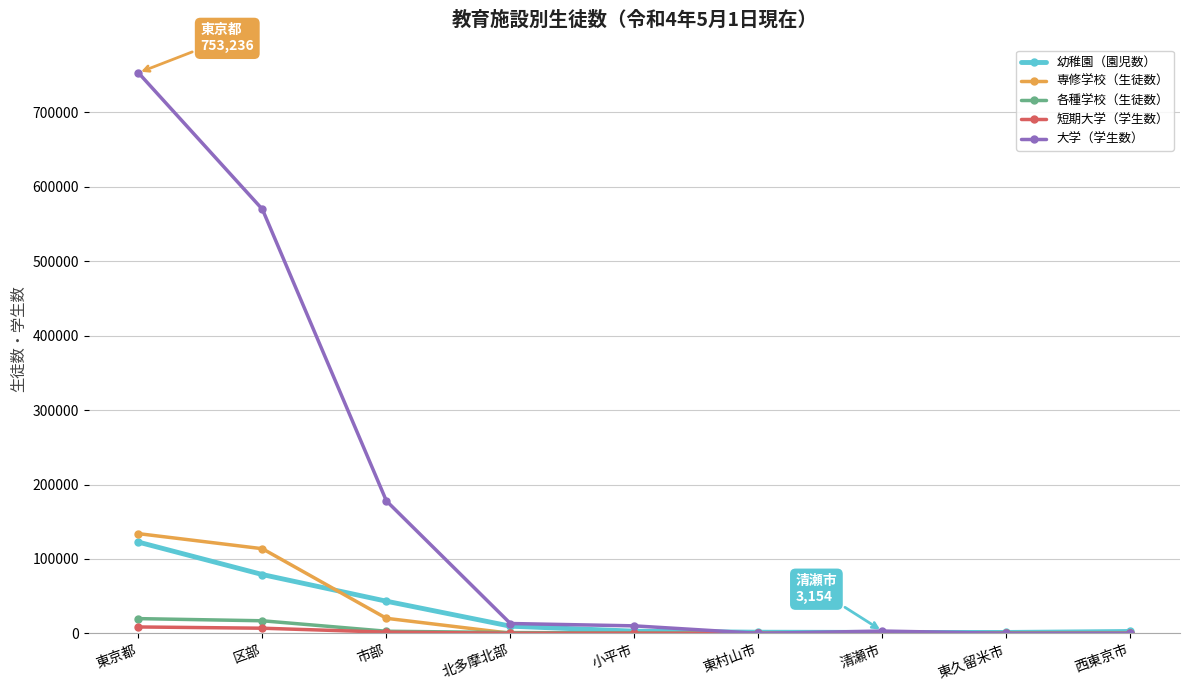

Rank the series by their maximum value, from lowest to highest.

短期大学（学生数）, 各種学校（生徒数）, 幼稚園（園児数）, 専修学校（生徒数）, 大学（学生数）